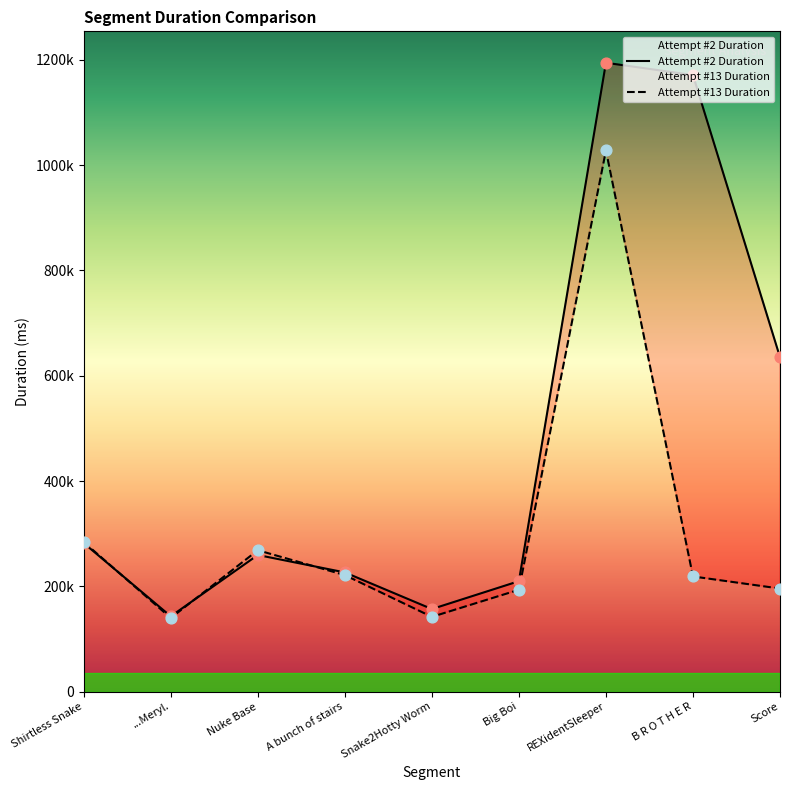

At how many categories does at least one series exceed 1044243?

2